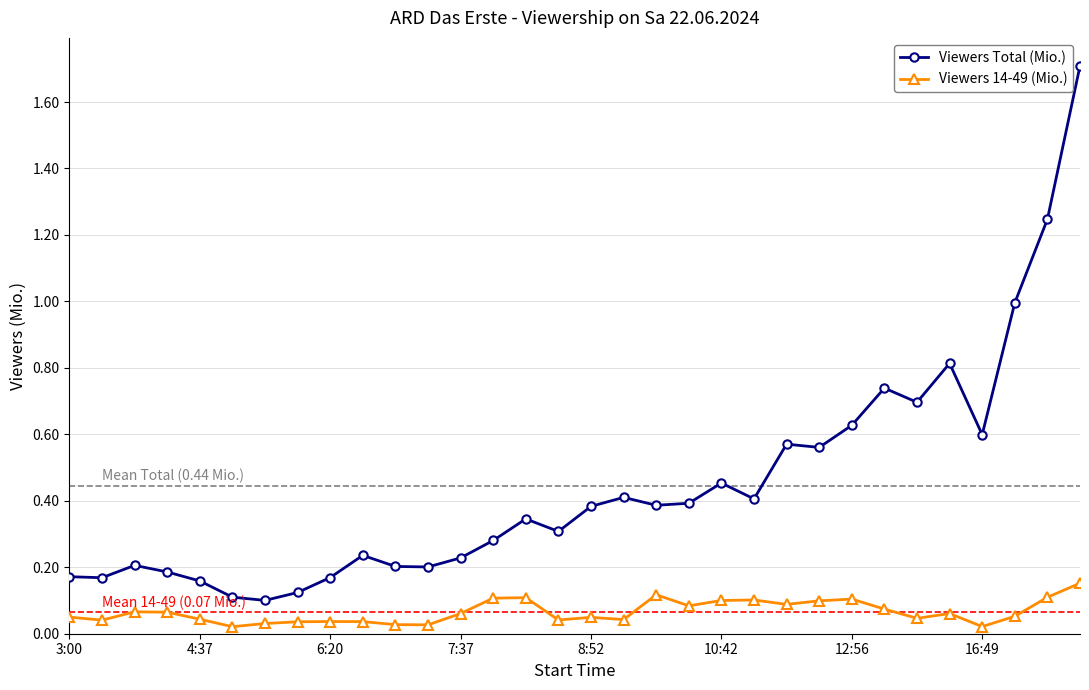

What is the average value of the Viewers Total (Mio.) series?

0.4